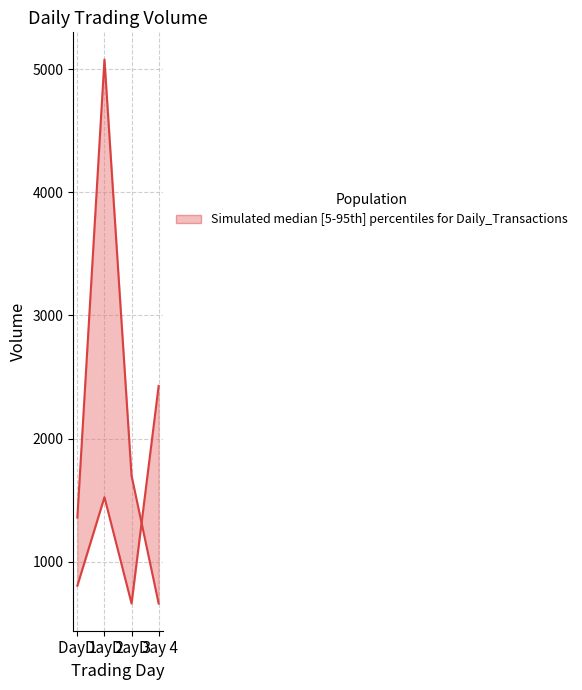

The value of Volume at Day 1 is 609.5. True or false?

False